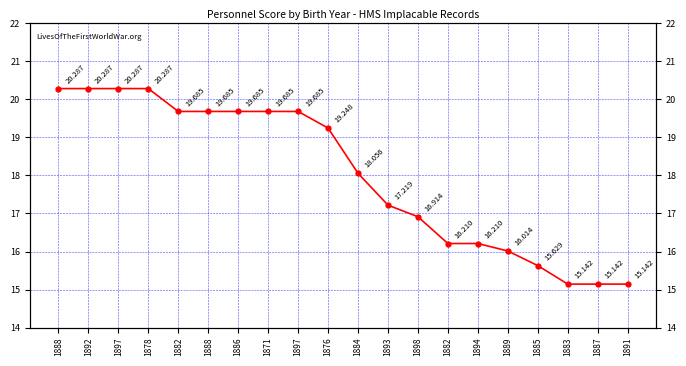

Does the chart display data point markers on the line(s)?

Yes